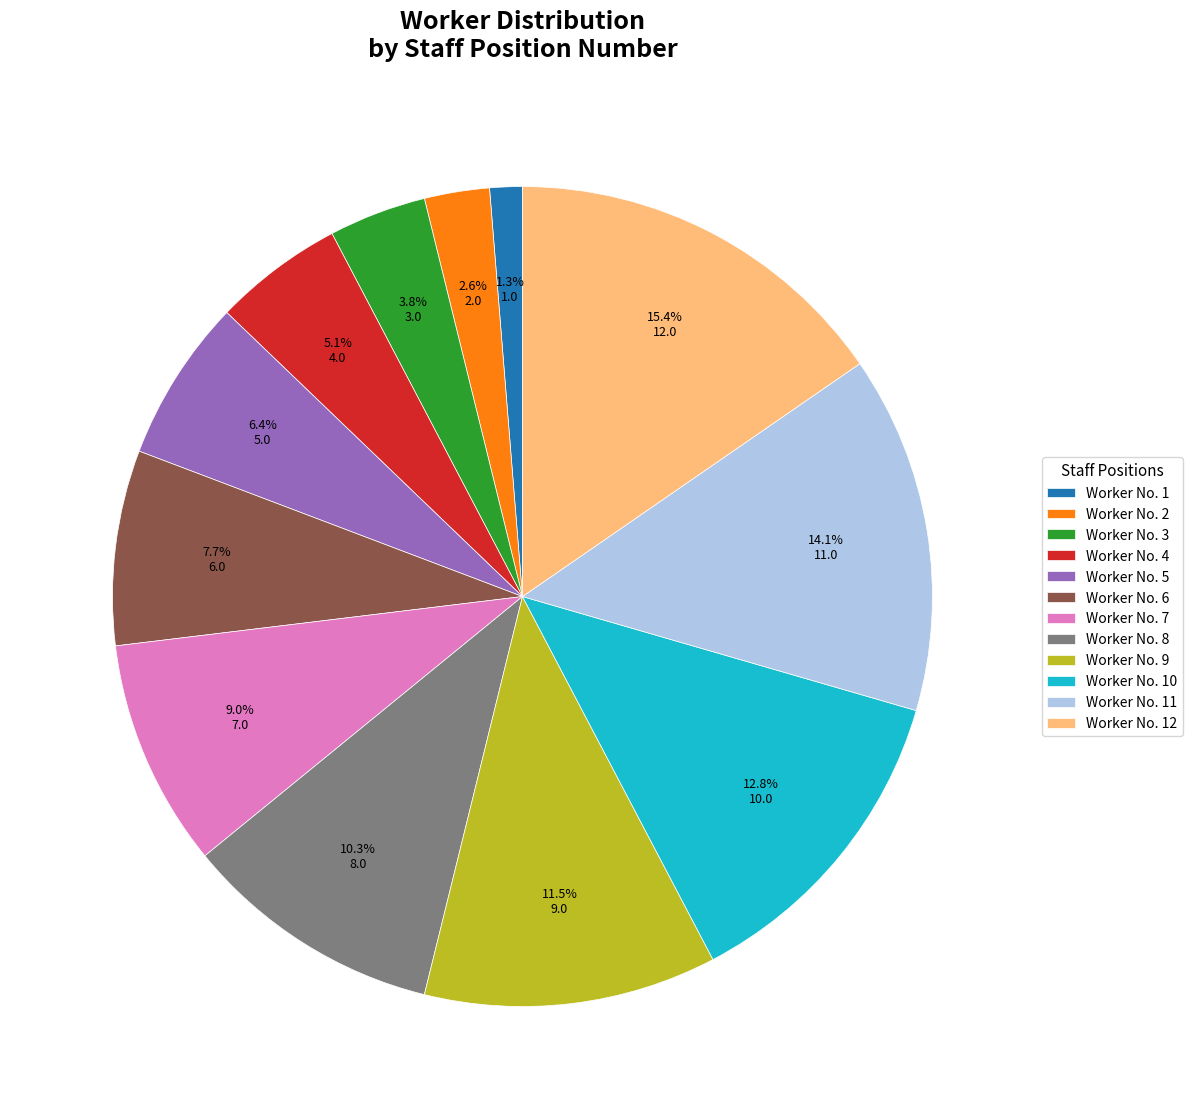

Rank the categories by value from highest to lowest.

Worker No. 12, Worker No. 11, Worker No. 10, Worker No. 9, Worker No. 8, Worker No. 7, Worker No. 6, Worker No. 5, Worker No. 4, Worker No. 3, Worker No. 2, Worker No. 1